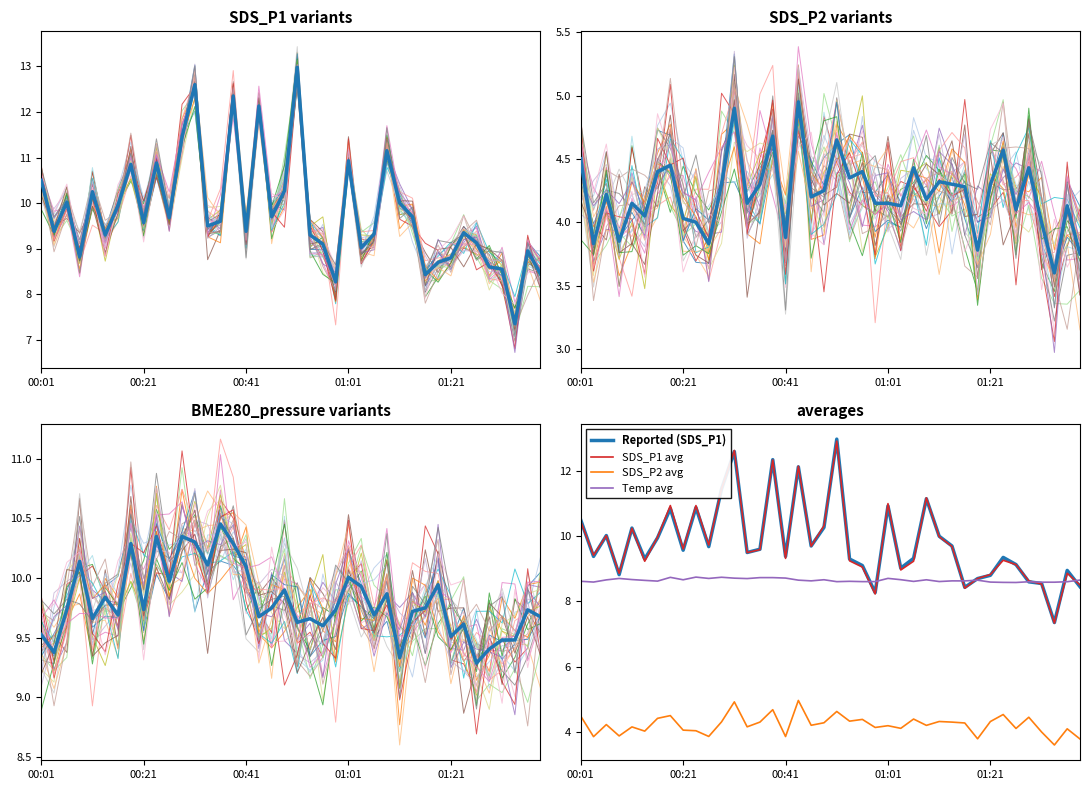

Reading left to right, what are all the values shown in this chart?

SDS_P1: 10.5	9.4	10.0	8.8	10.2	9.3	9.9	10.8	9.6	10.9	9.7	11.4	12.6	9.5	9.6	12.3	9.4	12.1	9.7	10.3	13.0	9.3	9.1	8.3	10.9	9.0	9.3	11.2	10.0	9.7	8.4	8.7	8.8	9.3	9.1	8.6	8.6	7.3	8.9	8.4
SDS_P2: 4.5	3.8	4.2	3.9	4.2	4.0	4.4	4.5	4.0	4.0	3.8	4.3	4.9	4.2	4.3	4.7	3.9	5.0	4.2	4.2	4.7	4.3	4.4	4.2	4.2	4.1	4.4	4.2	4.3	4.3	4.3	3.8	4.3	4.6	4.1	4.4	4.0	3.6	4.1	3.8
BME280_temperature: 8.6	8.6	8.7	8.7	8.7	8.6	8.6	8.7	8.7	8.7	8.7	8.7	8.7	8.7	8.7	8.7	8.7	8.7	8.6	8.7	8.6	8.6	8.6	8.6	8.7	8.7	8.6	8.7	8.6	8.6	8.6	8.7	8.6	8.6	8.6	8.6	8.6	8.6	8.6	8.7
BME280_pressure: 9.5	9.4	9.7	10.1	9.7	9.8	9.7	10.3	9.7	10.3	10.0	10.3	10.3	10.1	10.5	10.3	10.1	9.7	9.7	9.9	9.6	9.7	9.6	9.7	10.0	9.9	9.7	9.9	9.3	9.7	9.7	9.9	9.5	9.6	9.3	9.4	9.5	9.5	9.7	9.7